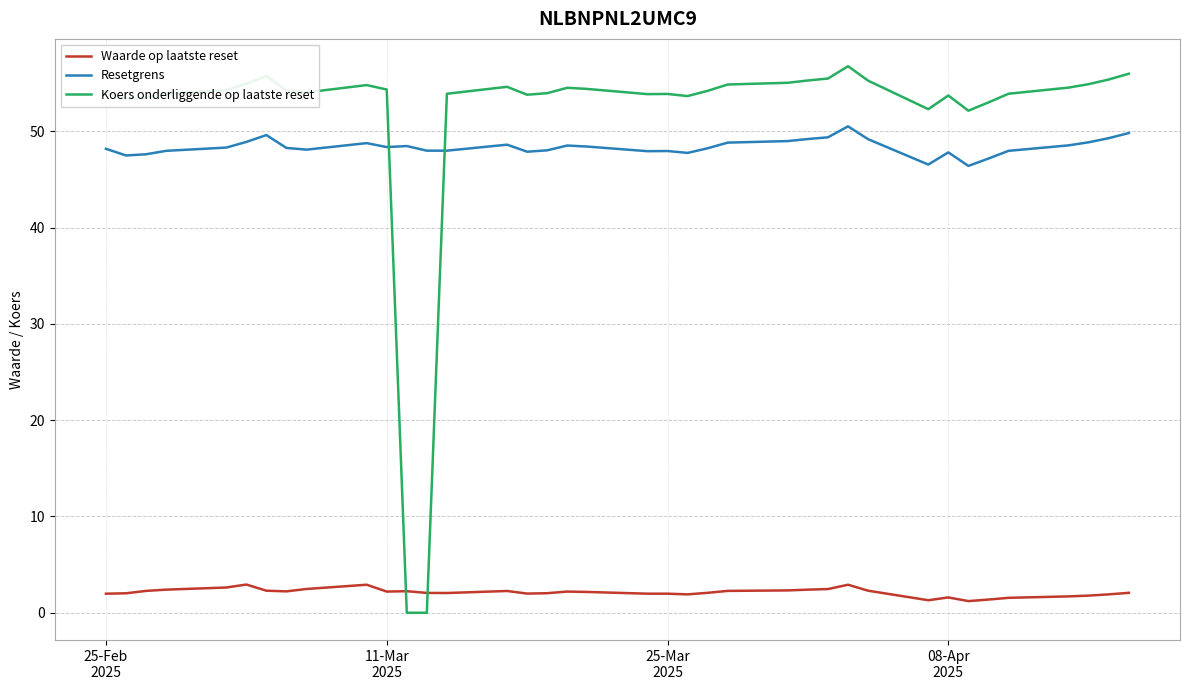

What is the average value of the Waarde op laatste reset series?

2.1